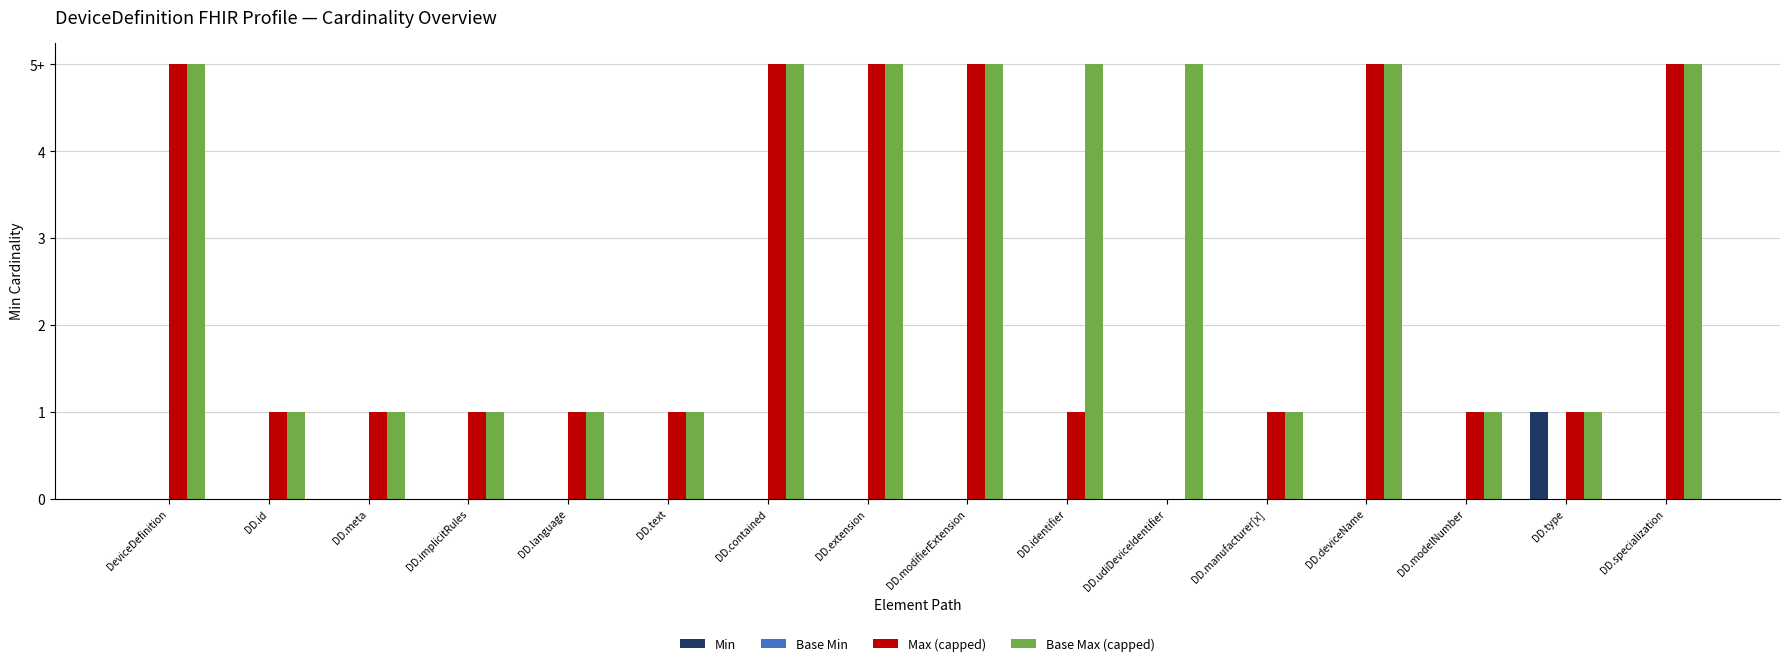

Which series has the largest total across all categories?

Base Max (capped)